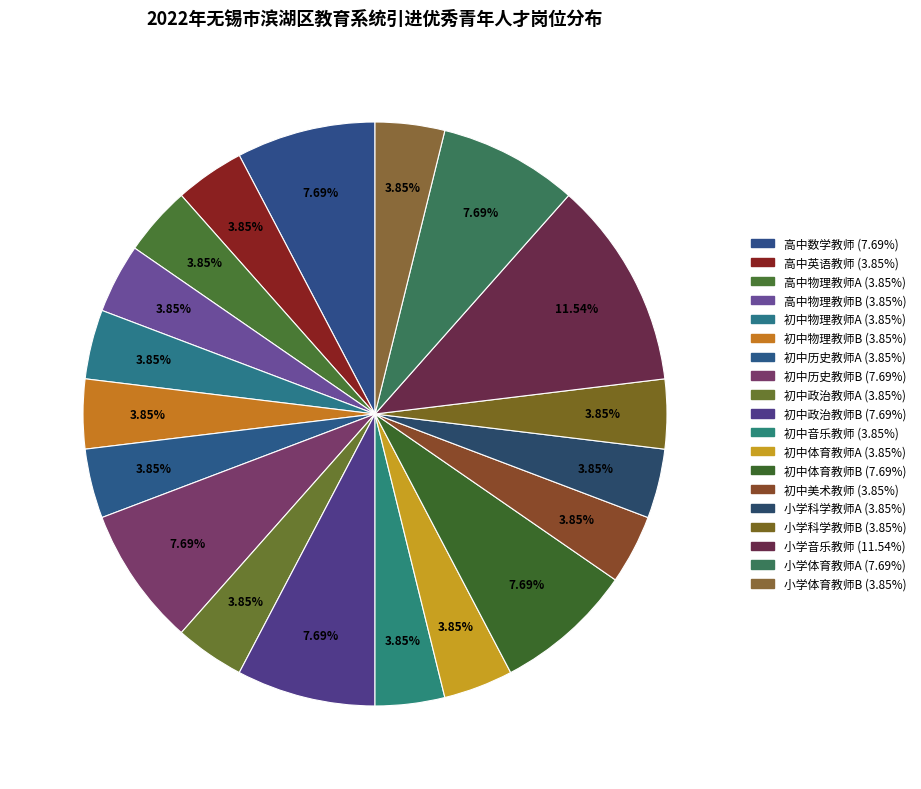

To the nearest percent, what percentage of the pie is 初中体育教师B?

8%